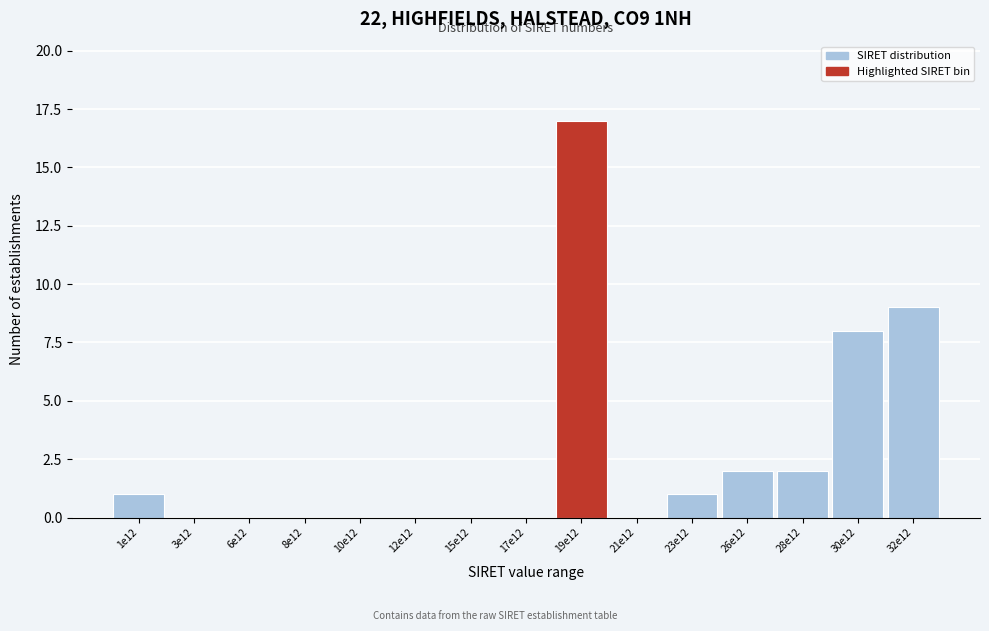

Reading right to left, extract all data points from this chart.

32e12=9	30e12=8	28e12=2	26e12=2	23e12=1	21e12=0	19e12=17	17e12=0	15e12=0	12e12=0	10e12=0	8e12=0	6e12=0	3e12=0	1e12=1